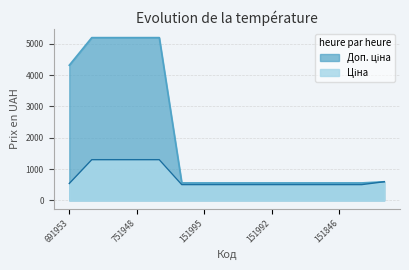

Reading left to right, transcribe all the data shown in this chart.

Ціна: 539.5	1299.5	1299.5	1299.5	1299.5	503.5	503.5	503.5	503.5	503.5	503.5	503.5	503.5	503.5	595.0
Доп. ціна: 4315.9	5198.0	5198.0	5198.0	5198.0	558.0	558.0	558.0	558.0	558.0	558.0	558.0	558.0	558.0	595.0